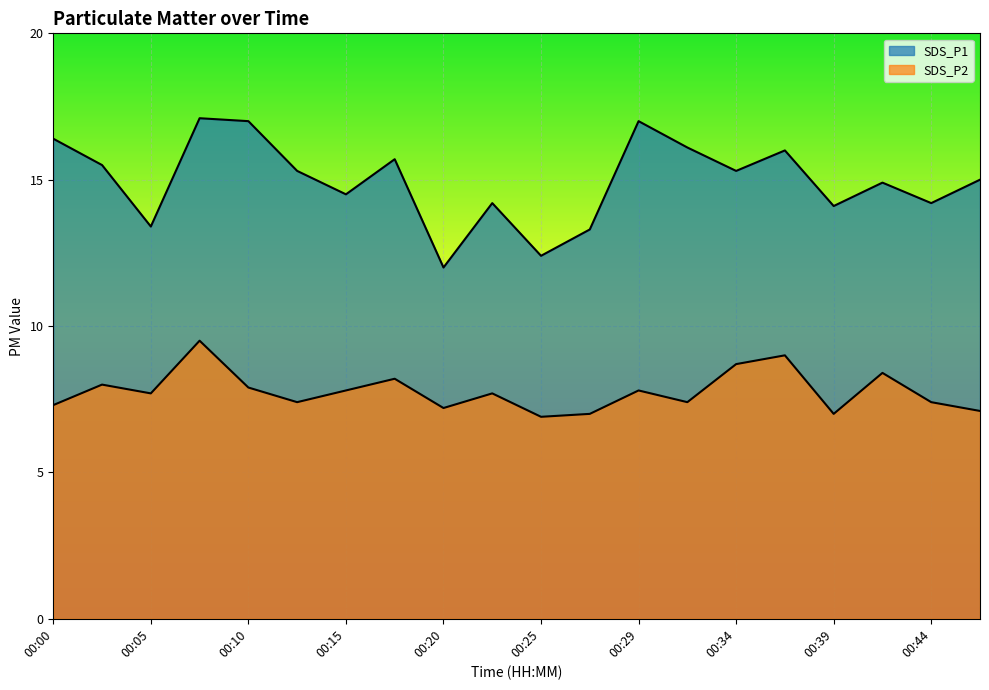

Reading left to right, list all the values displayed in this chart.

SDS_P1: 16.4	15.5	13.4	17.1	17.0	15.3	14.5	15.7	12.0	14.2	12.4	13.3	17.0	16.1	15.3	16.0	14.1	14.9	14.2	15.0
SDS_P2: 7.3	8.0	7.7	9.5	7.9	7.4	7.8	8.2	7.2	7.7	6.9	7.0	7.8	7.4	8.7	9.0	7.0	8.4	7.4	7.1